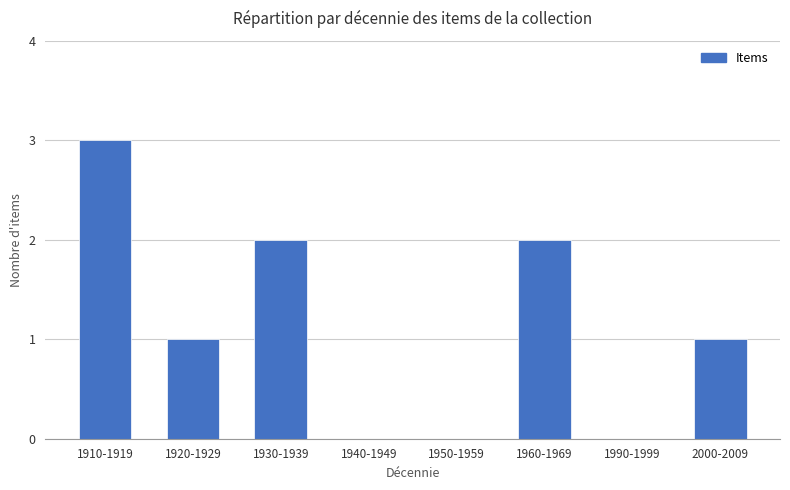

Reading left to right, what are all the values shown in this chart?

3	1	2	0	0	2	0	1